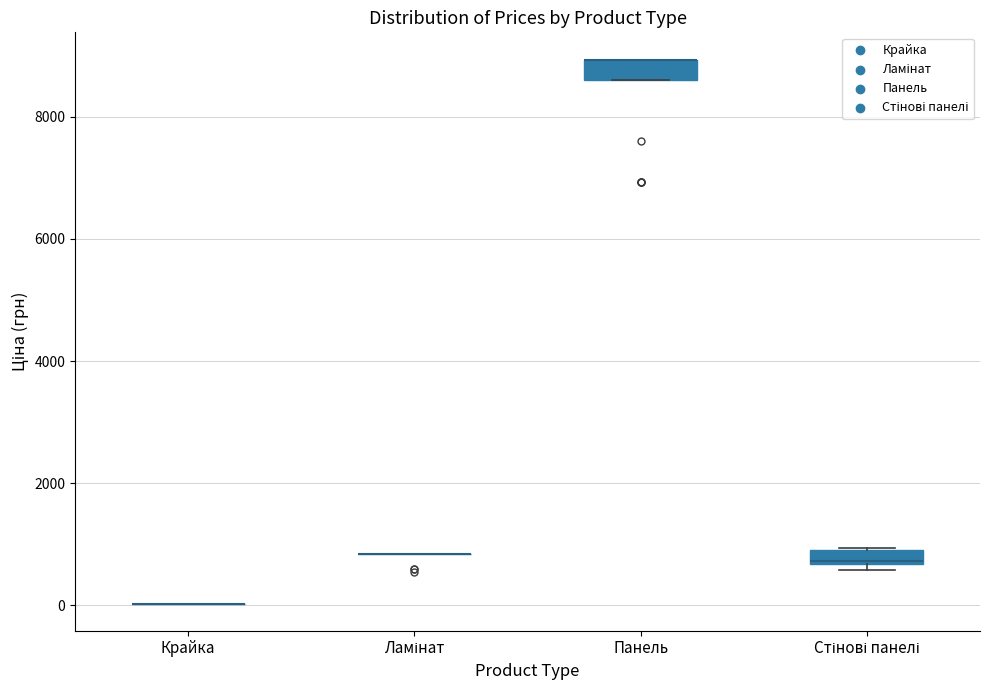

Where is the lower edge of the box for Стінові панелі on the y-axis? The values are not printed on the chart, so give them approximately, as read against the axis.

600